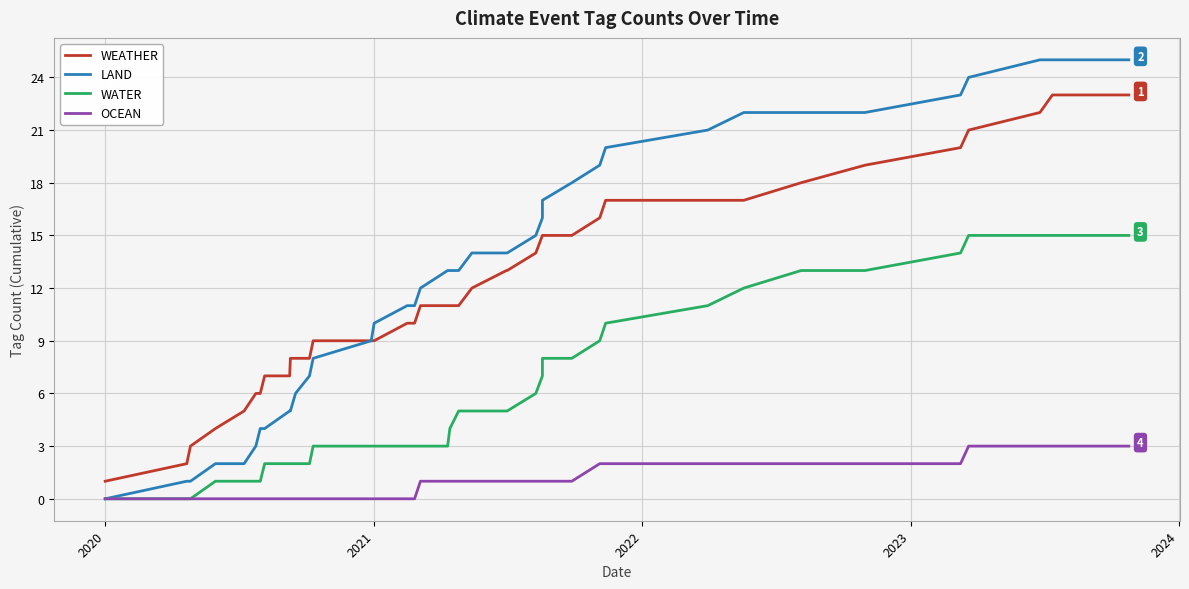

The value of WATER at 15 is 4. True or false?

False